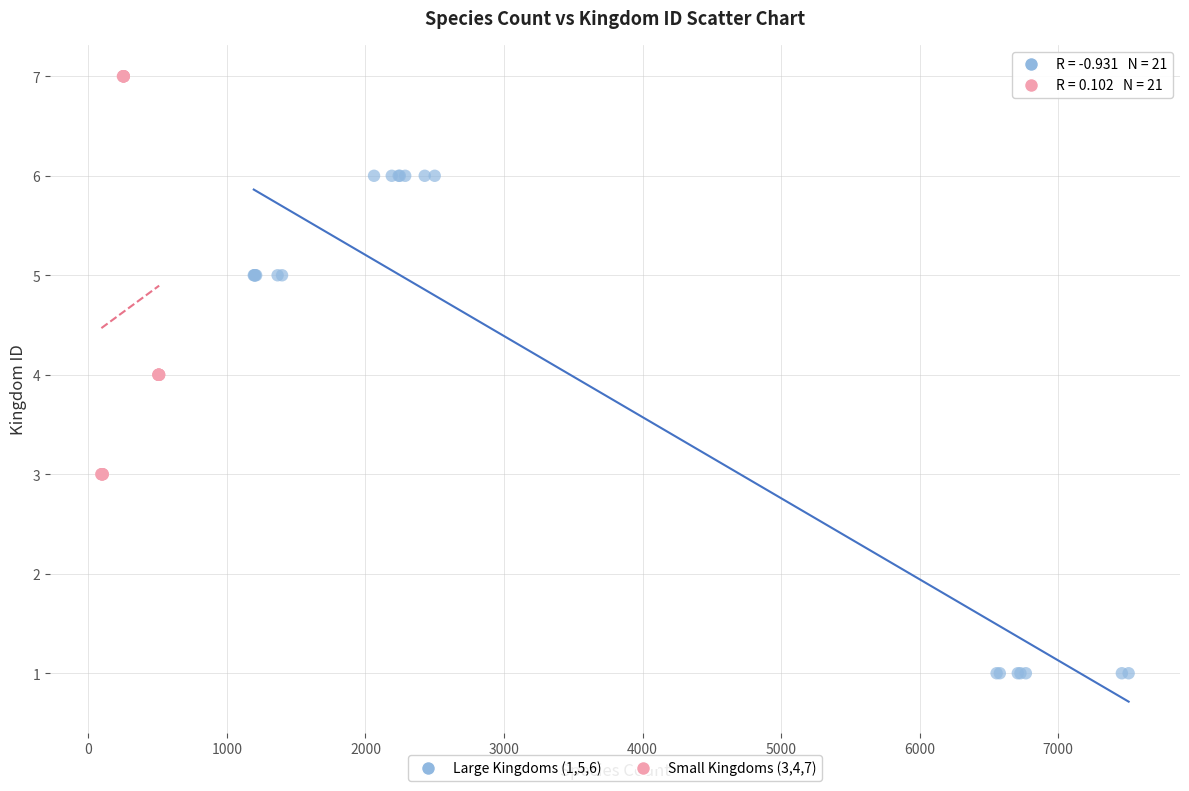

Which series contains the lowest Y value?

Large Kingdoms (1,5,6)